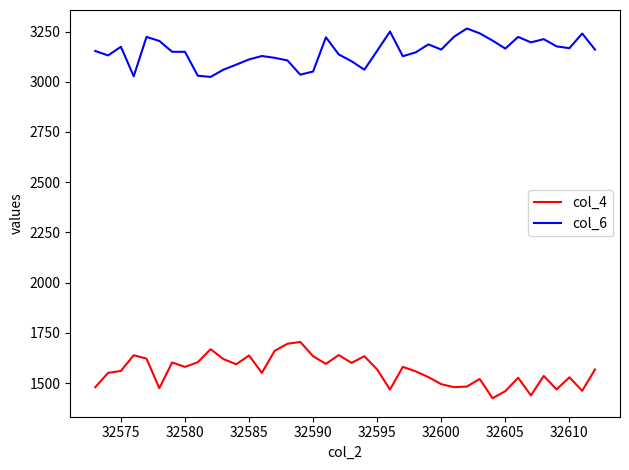

Rank the series by their maximum value, from lowest to highest.

col_4, col_6